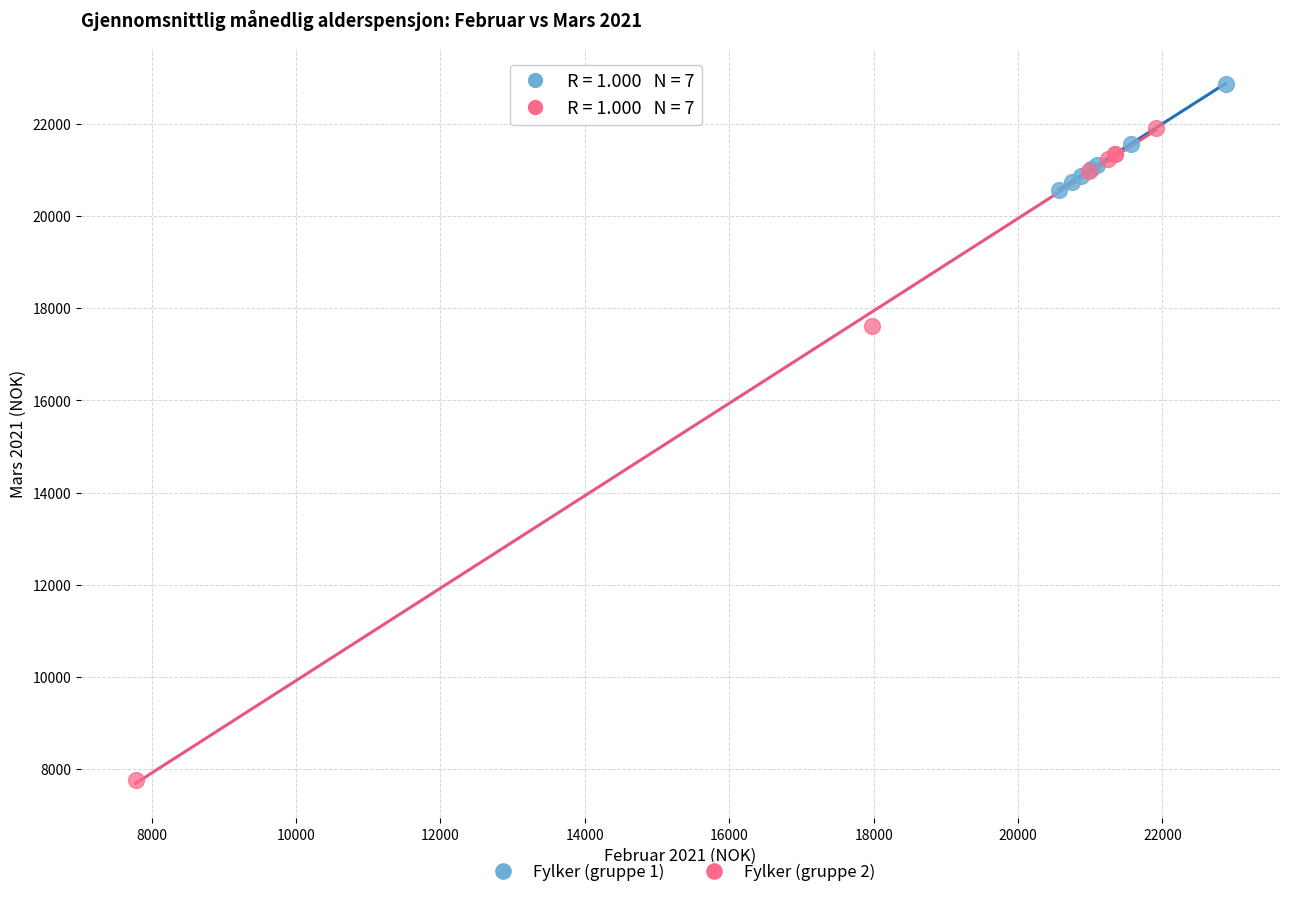

Which series has the widest spread of Y values?

Fylker (gruppe 2)